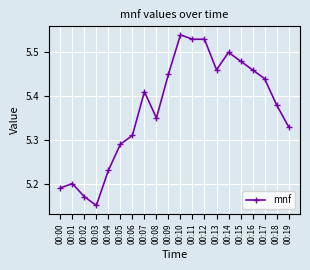

At which category does the chart reach its minimum across all series?

00:03